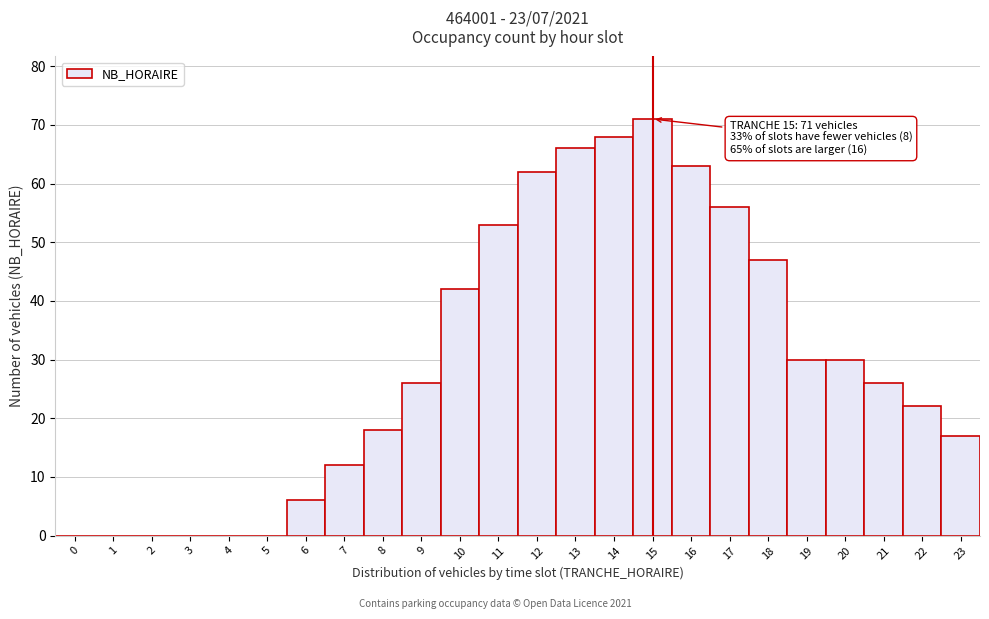

Over which range of the x-axis is the bar tallest?

14.5 to 15.5